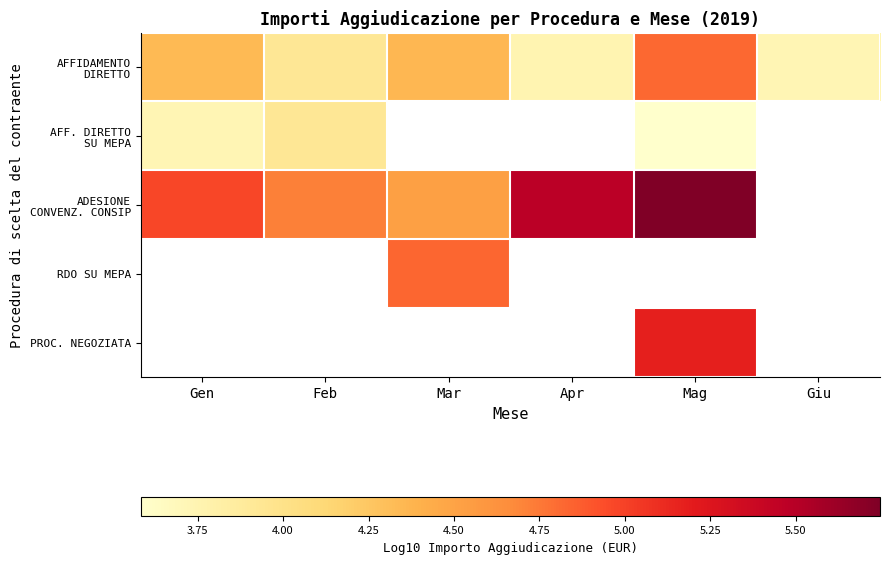

Which series changed the most between Gen and Mag?

ADESIONE CONVENZ. CONSIP